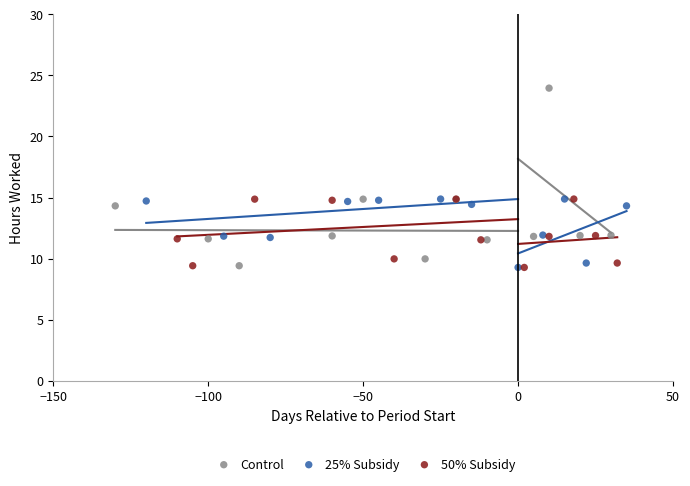

Which series contains the highest Y value?

Control